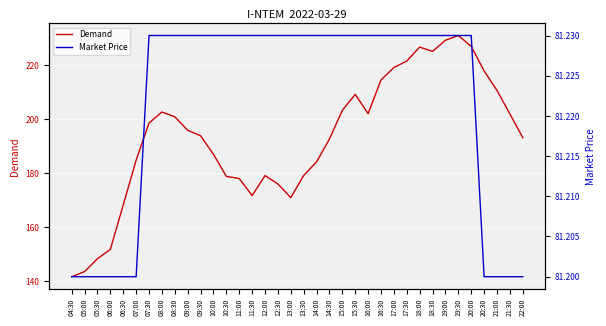

What are all the series names shown in the legend?

Demand, Market Price